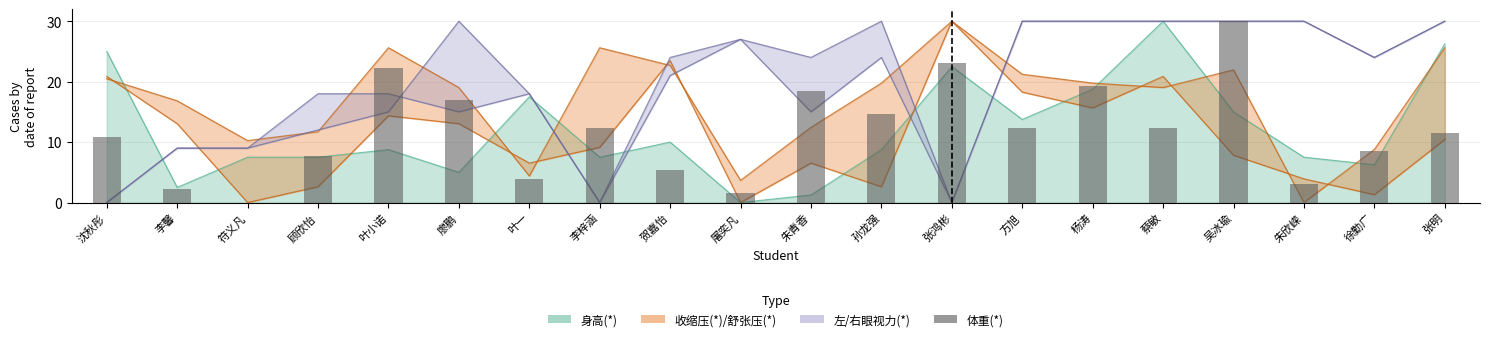

What is the label of the 18th bar from the right?

符义凡